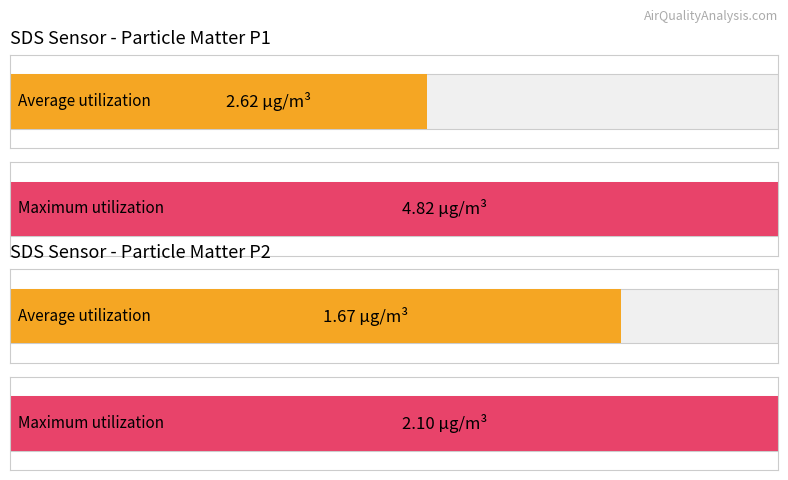

Which series has the widest spread of values?

SDS_P1